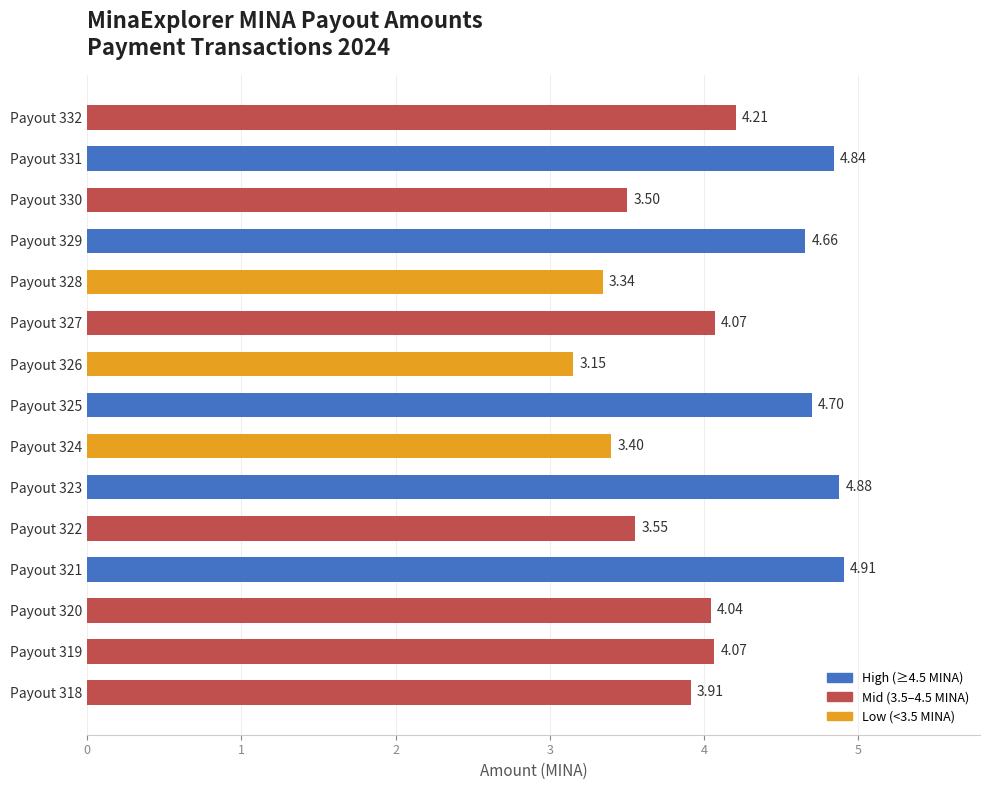

What is the value of the 2nd bar from the left?

4.8